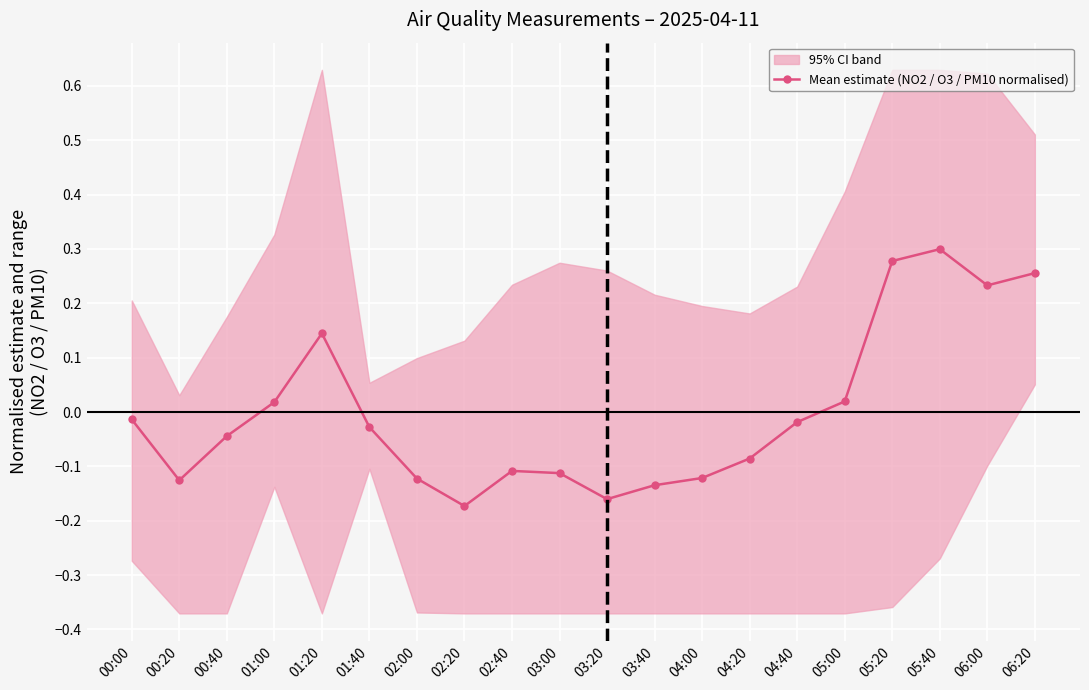

Rank the categories by value from lowest to highest.

02:20, 03:20, 03:40, 00:20, 02:00, 04:00, 03:00, 02:40, 04:20, 00:40, 01:40, 04:40, 00:00, 01:00, 05:00, 01:20, 06:00, 06:20, 05:20, 05:40